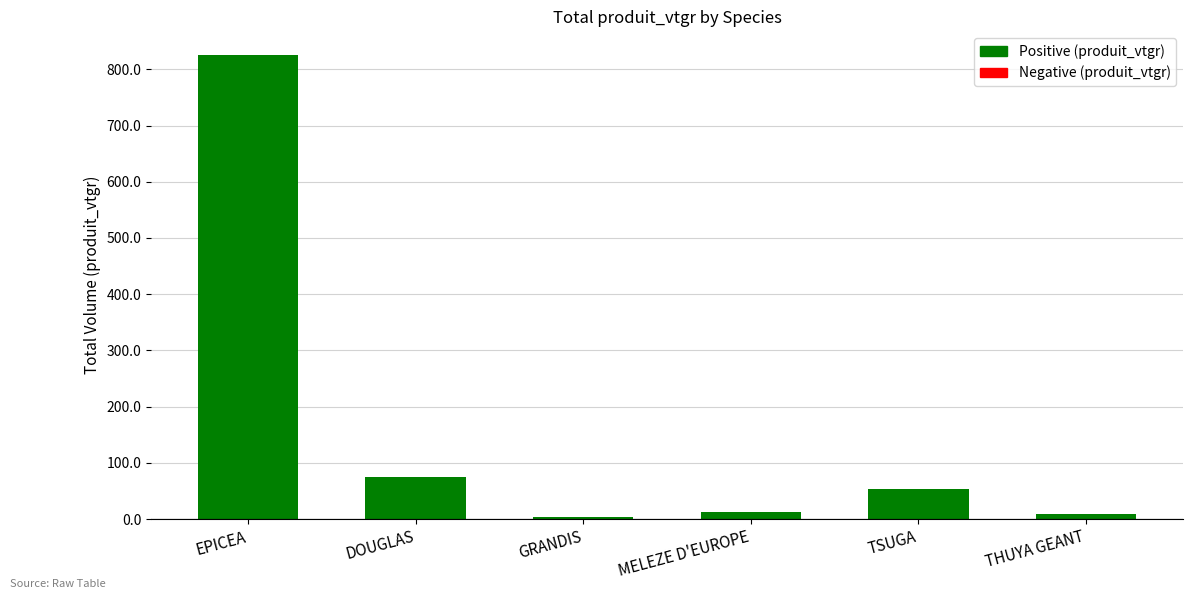

How many data points are less than 54?

3